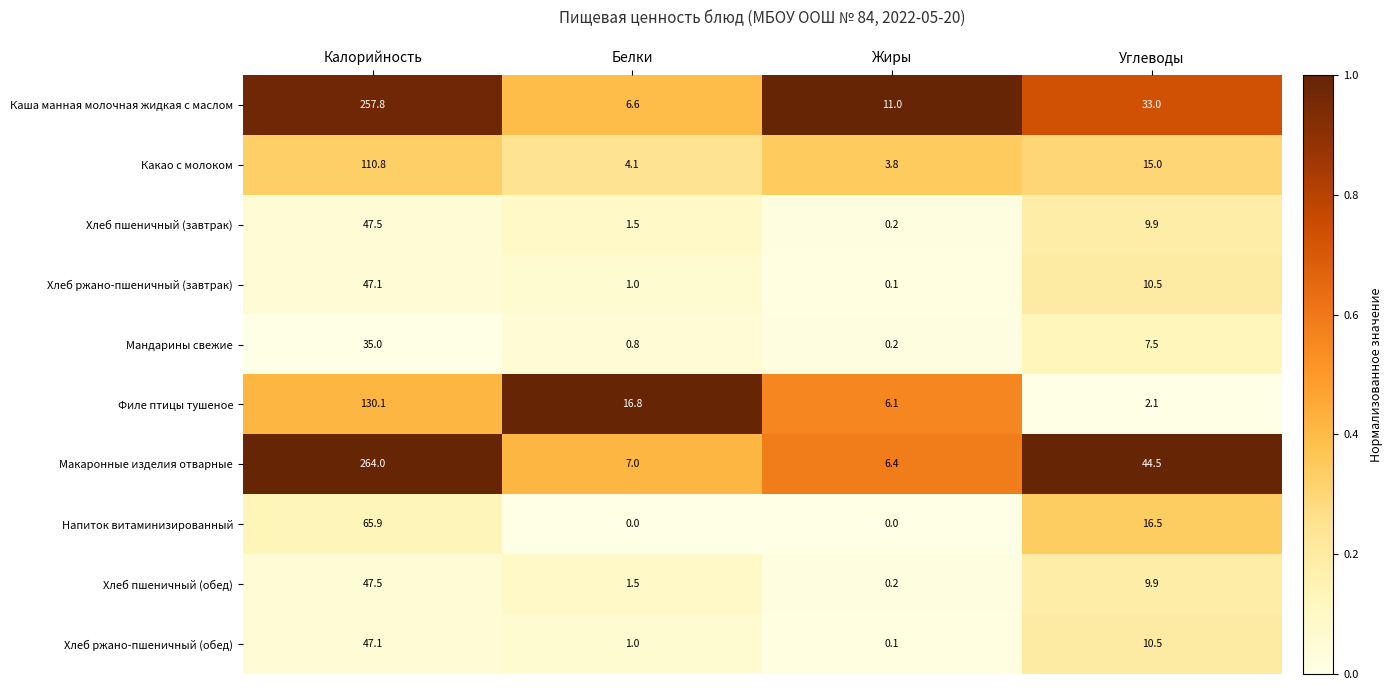

At which label does Филе птицы тушеное reach its peak?

Калорийность